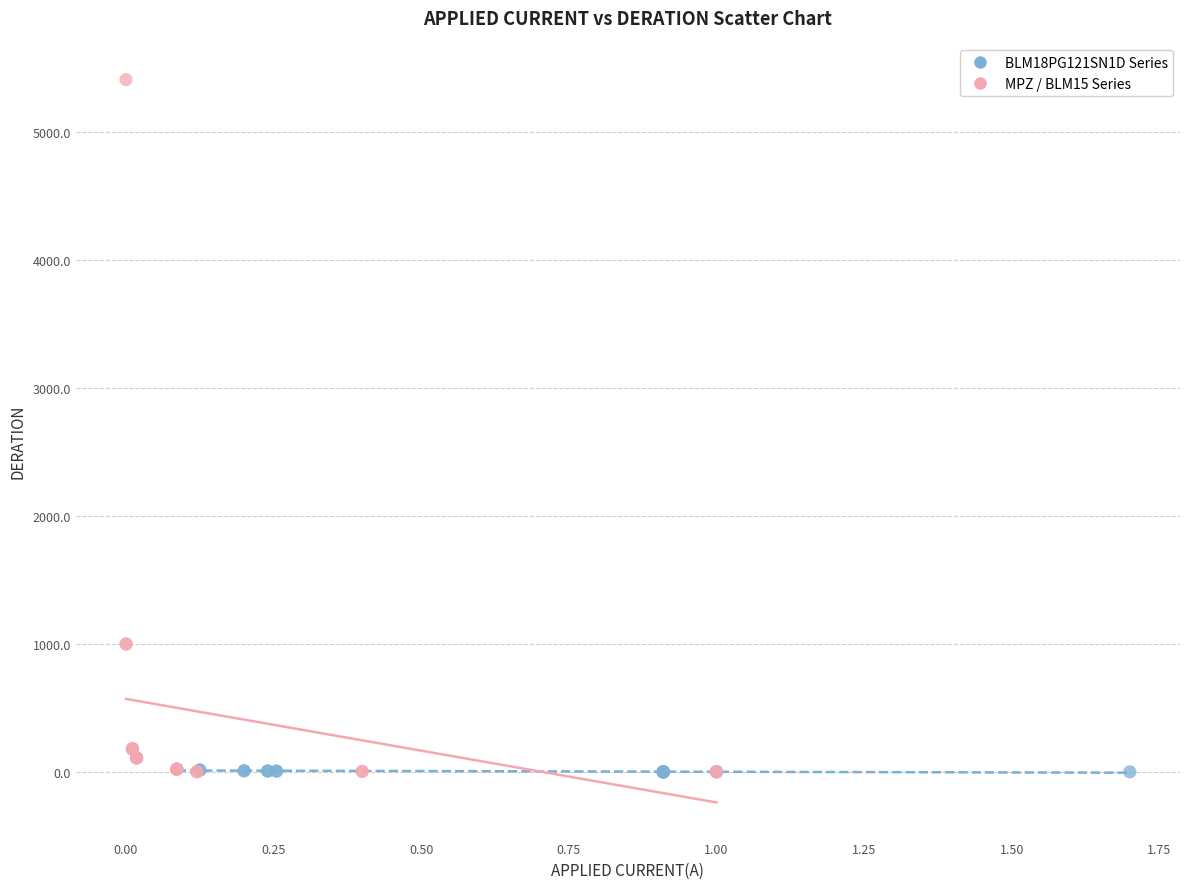

What are all the series names shown in the legend?

BLM18PG121SN1D Series, MPZ / BLM15 Series